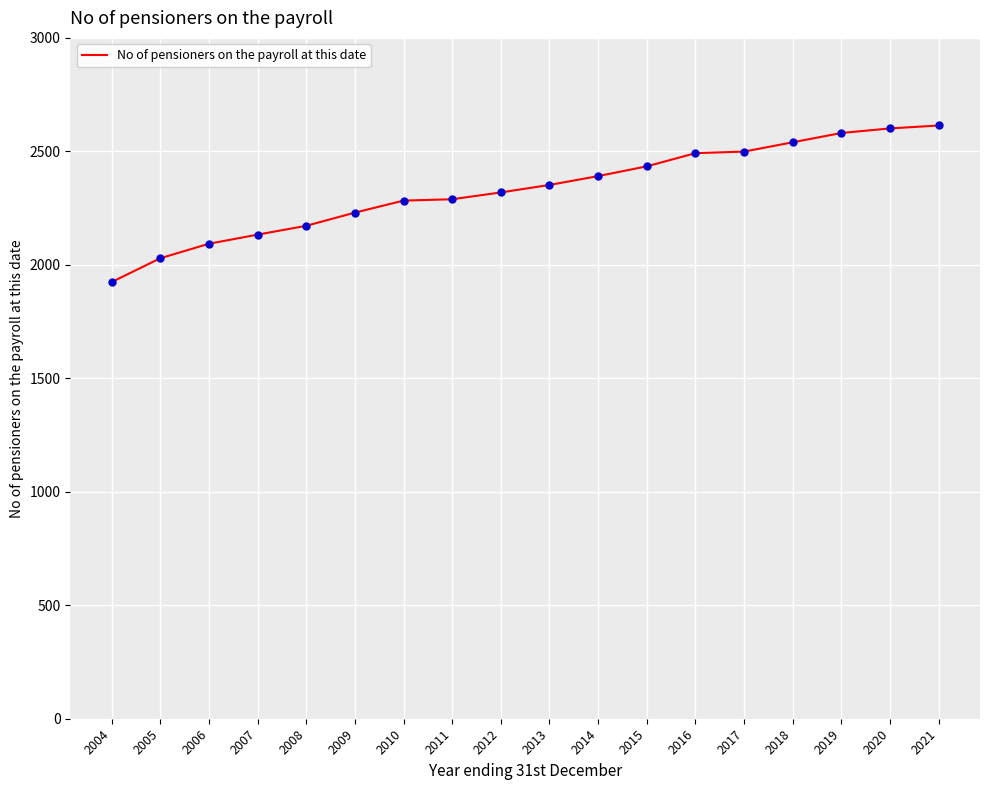

What is the change in value from 2015 to 2018?

+106